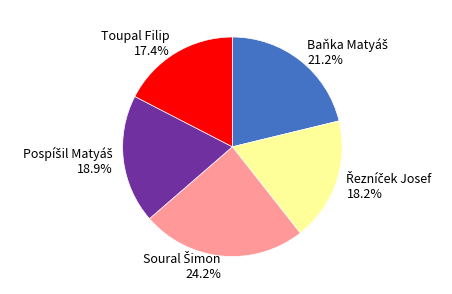

Which category has the smallest portion of the pie?

Toupal Filip